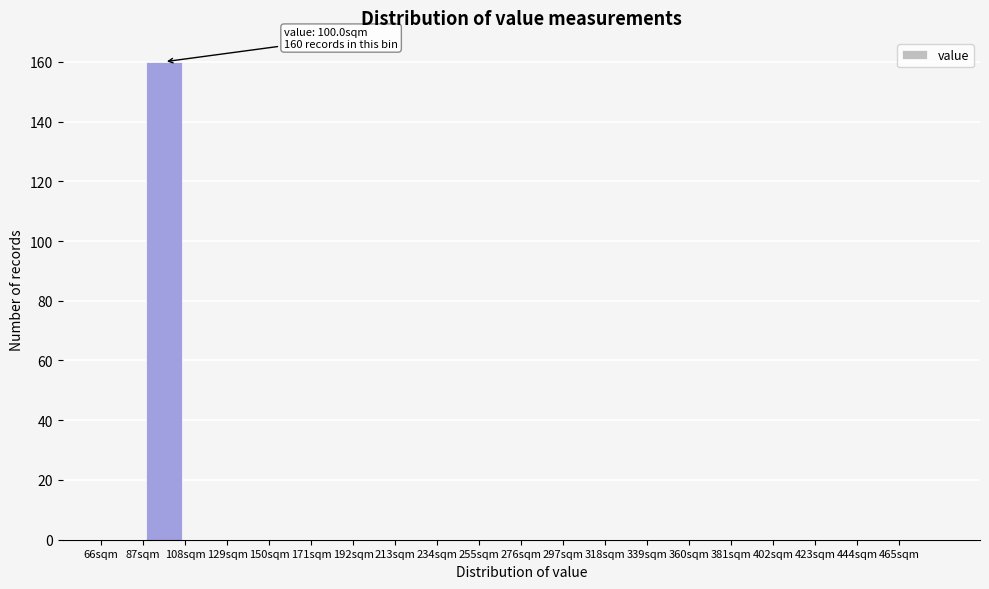

Over which range of the x-axis is the bar tallest?

87 to 108